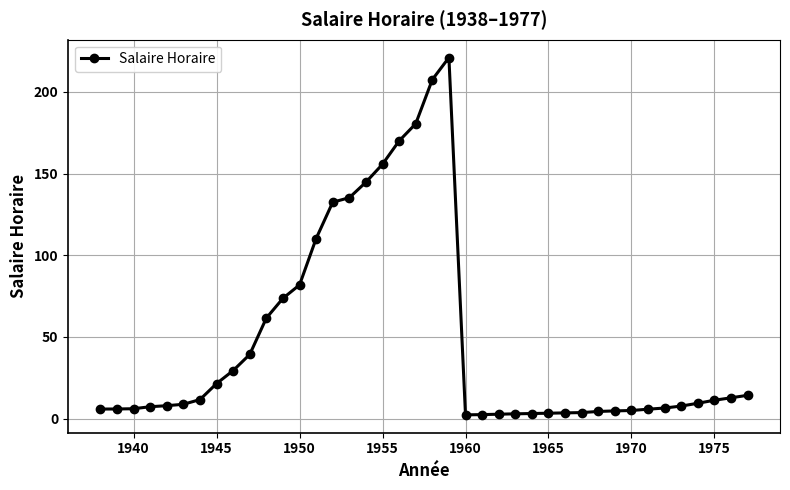

What is the average value?

48.1